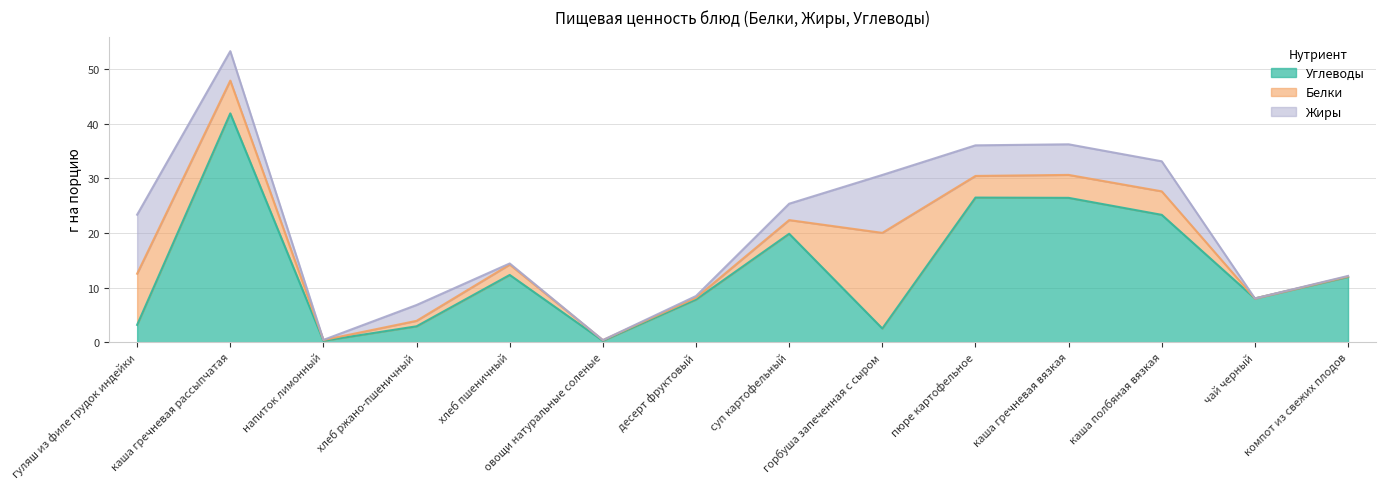

Reading left to right, what are all the values shown in this chart?

Углеводы: гуляш из филе грудок индейки=3.2	каша гречневая рассыпчатая=41.9	напиток лимонный=0.2	хлеб ржано-пшеничный=2.9	хлеб пшеничный=12.3	овощи натуральные соленые=0.2	десерт фруктовый=7.8	суп картофельный=19.8	горбуша запеченная с сыром=2.5	пюре картофельное=26.5	каша гречневая вязкая=26.4	каша полбяная вязкая=23.3	чай черный=8.0	компот из свежих плодов=11.9
Белки: гуляш из филе грудок индейки=9.4	каша гречневая рассыпчатая=6.0	напиток лимонный=0.1	хлеб ржано-пшеничный=1.0	хлеб пшеничный=1.9	овощи натуральные соленые=0.1	десерт фруктовый=0.3	суп картофельный=2.5	горбуша запеченная с сыром=17.5	пюре картофельное=4.0	каша гречневая вязкая=4.2	каша полбяная вязкая=4.3	чай черный=0.0	компот из свежих плодов=0.1
Жиры: гуляш из филе грудок индейки=10.8	каша гречневая рассыпчатая=5.4	напиток лимонный=0.0	хлеб ржано-пшеничный=2.9	хлеб пшеничный=0.2	овощи натуральные соленые=0.0	десерт фруктовый=0.3	суп картофельный=3.0	горбуша запеченная с сыром=10.6	пюре картофельное=5.6	каша гречневая вязкая=5.6	каша полбяная вязкая=5.5	чай черный=0.0	компот из свежих плодов=0.1